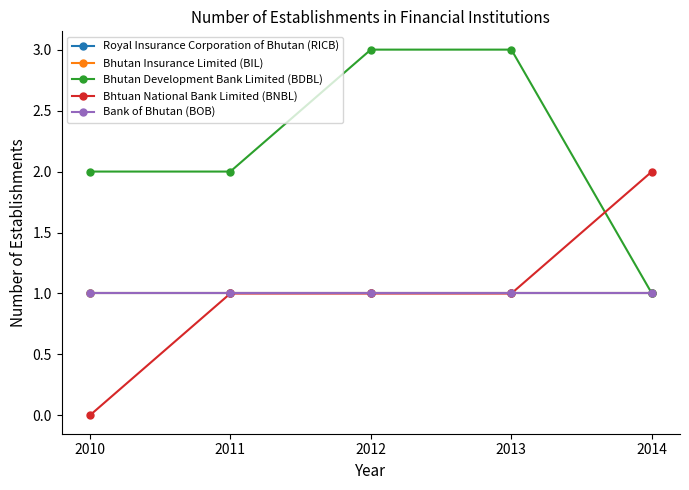

Which label corresponds to the largest value in the chart?

2012